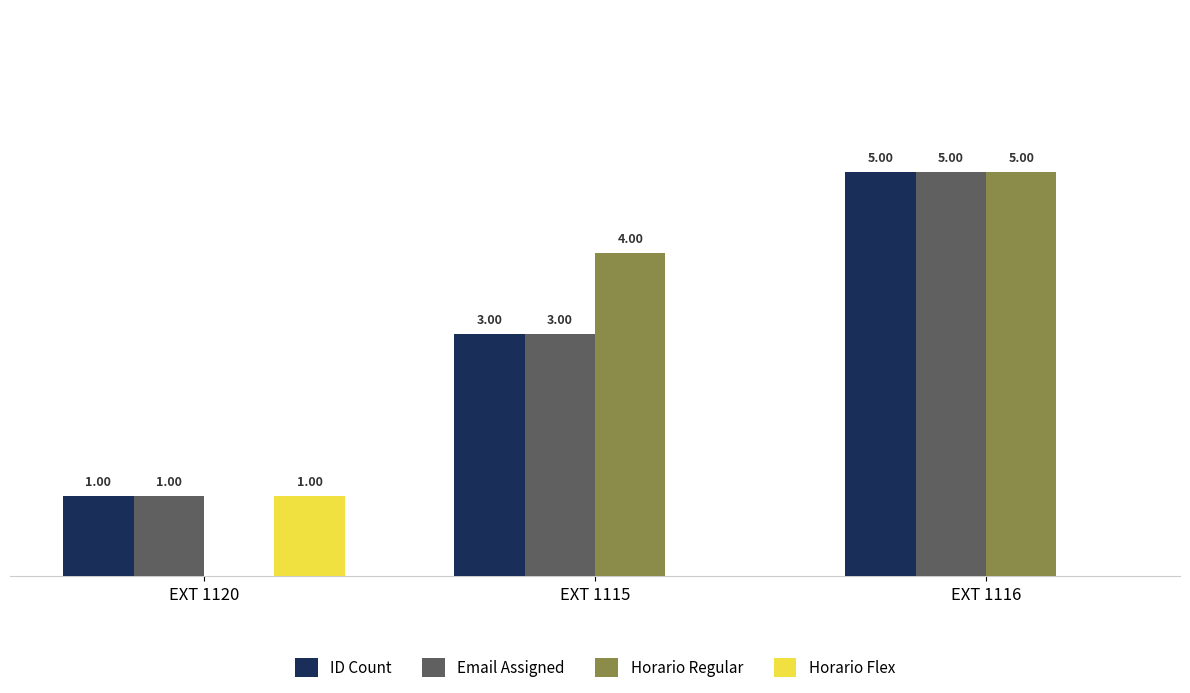

Is the value of Horario Regular at EXT 1116 greater than the value of Email Assigned at EXT 1120?

Yes